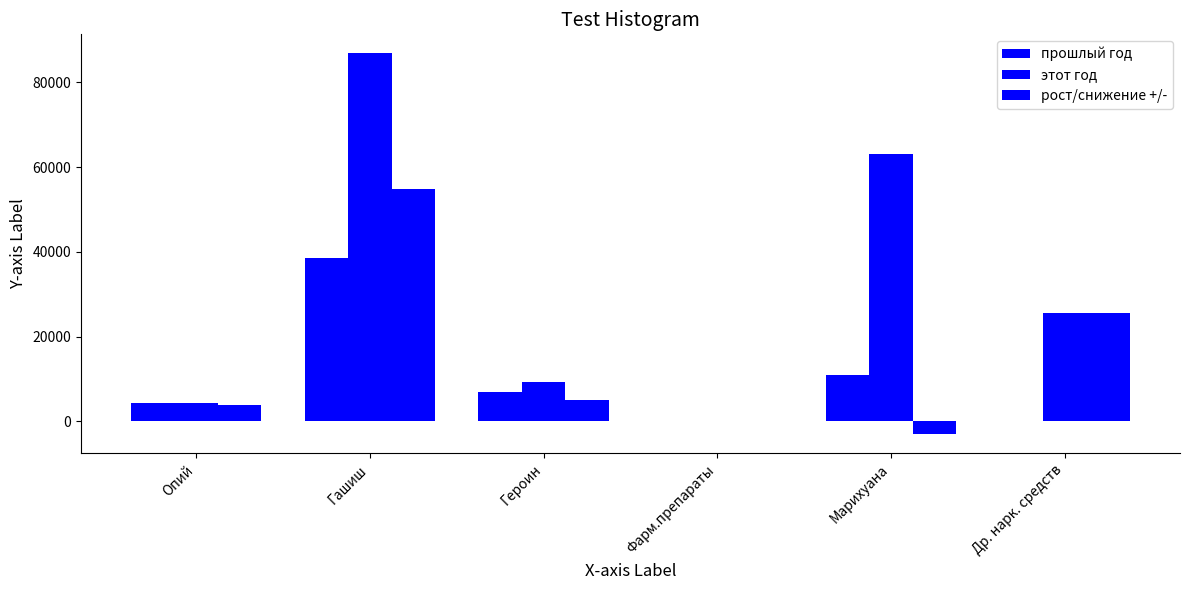

The value of рост/снижение +/- at Фарм.препараты is 0. True or false?

True